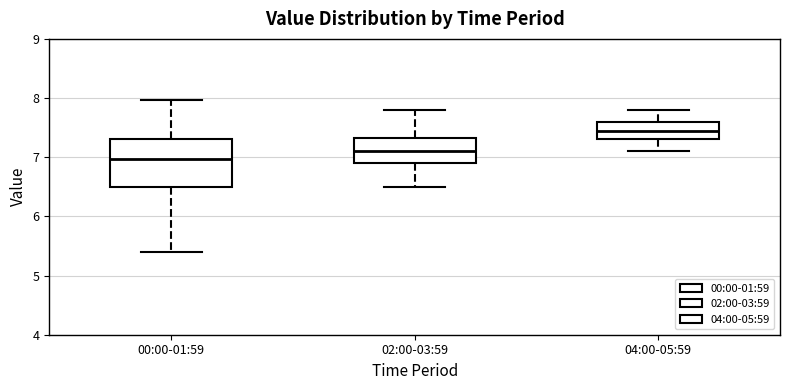

Comparing the boxes themselves (not the whiskers), which one is the tallest?

00:00-01:59